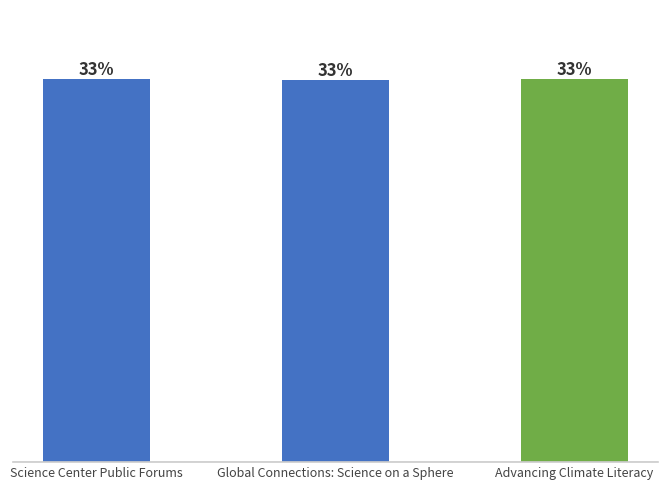

What is the sum of the values at Science Center Public Forums and Advancing Climate Literacy?

4030